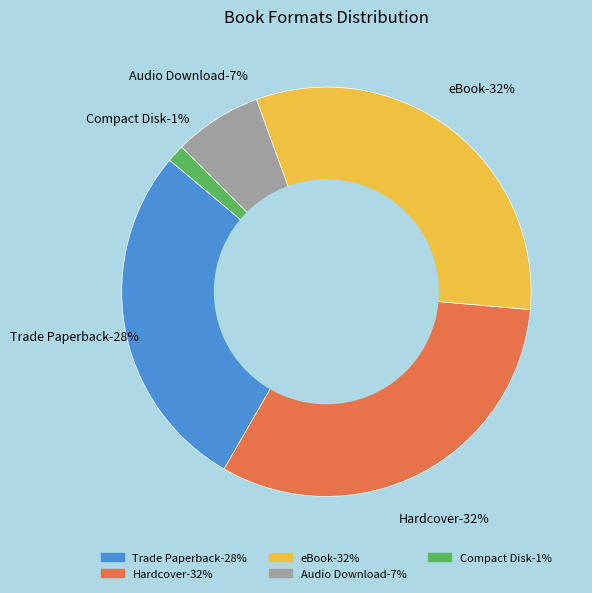

Is it true that Trade Paperback is 17% of the pie?

False